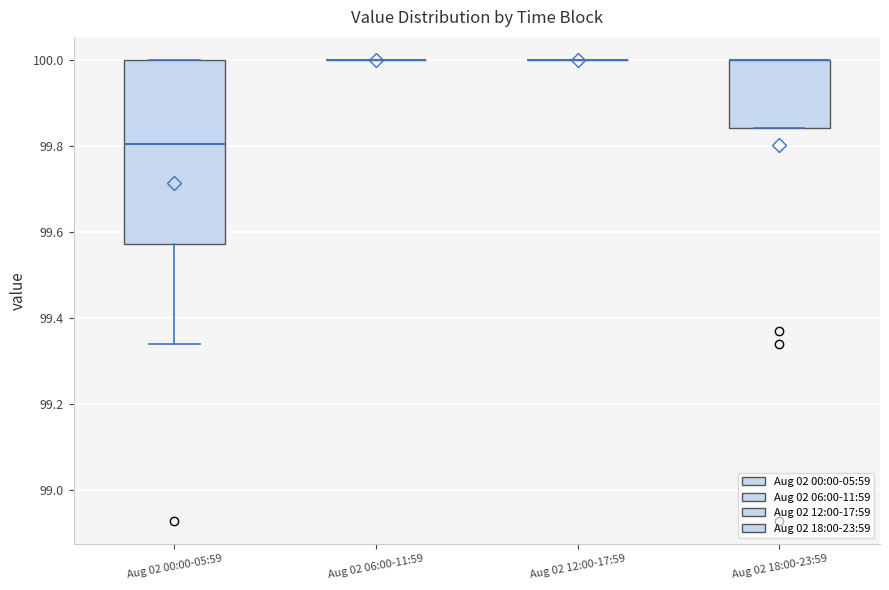

Comparing the boxes themselves (not the whiskers), which one is the tallest?

Aug 02 00:00-05:59